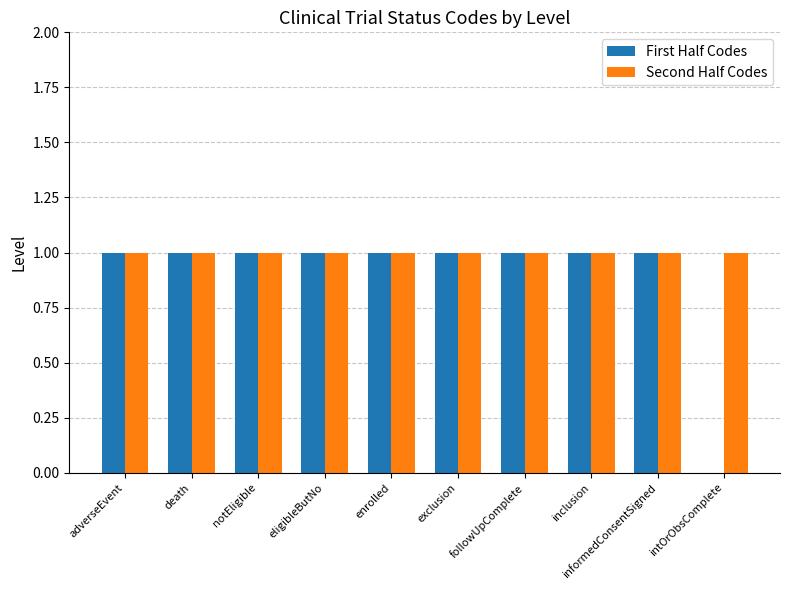

Reading right to left, what are all the values shown in this chart?

First Half Codes: intOrObsComplete=0	informedConsentSigned=1	inclusion=1	followUpComplete=1	exclusion=1	enrolled=1	eligibleButNo=1	notEligible=1	death=1	adverseEvent=1
Second Half Codes: intOrObsComplete=1	informedConsentSigned=1	inclusion=1	followUpComplete=1	exclusion=1	enrolled=1	eligibleButNo=1	notEligible=1	death=1	adverseEvent=1